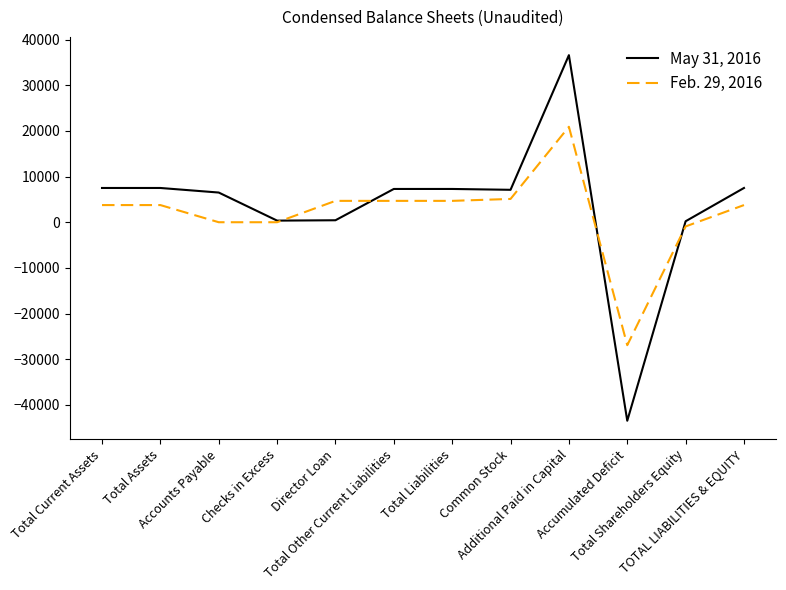

How many lines are shown in the chart?

2